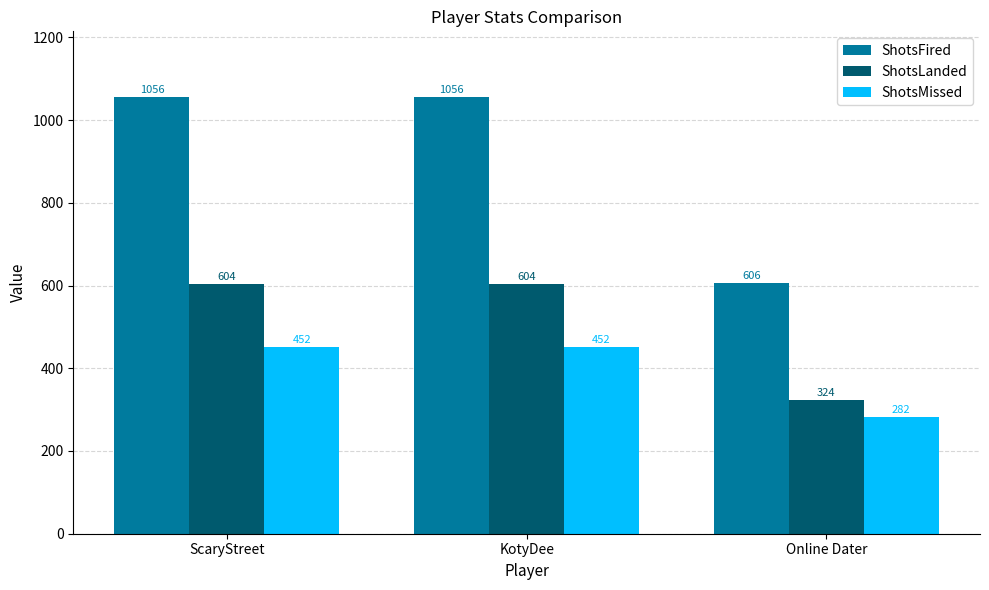

What position from the left is KotyDee?

2